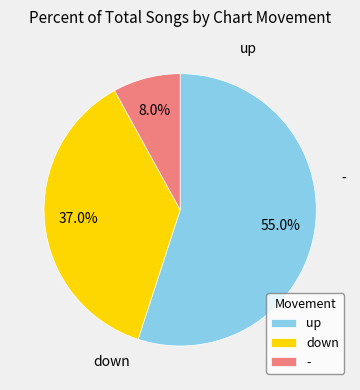

Approximately how many times larger is the value at down compared to -?

4.6